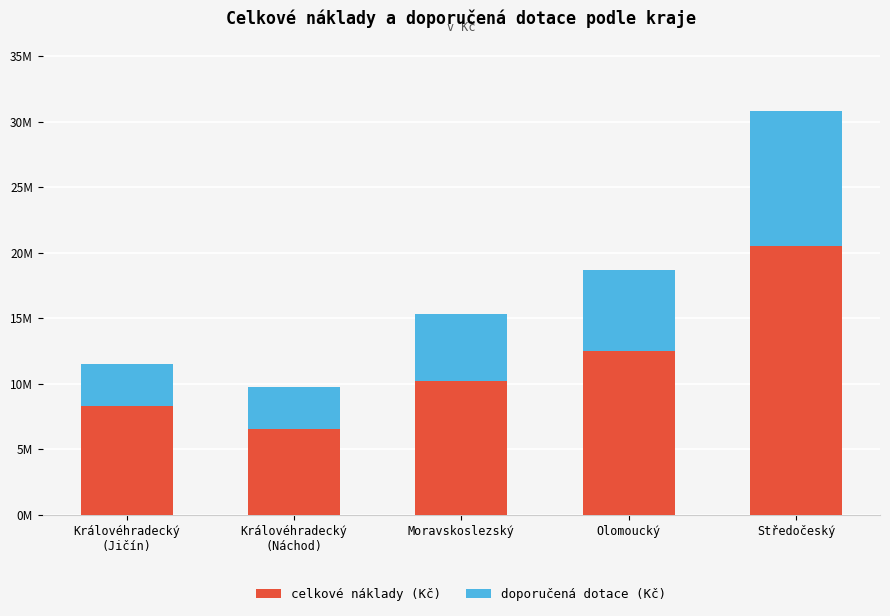

What is the label of the 3rd bar from the left?

Moravskoslezský